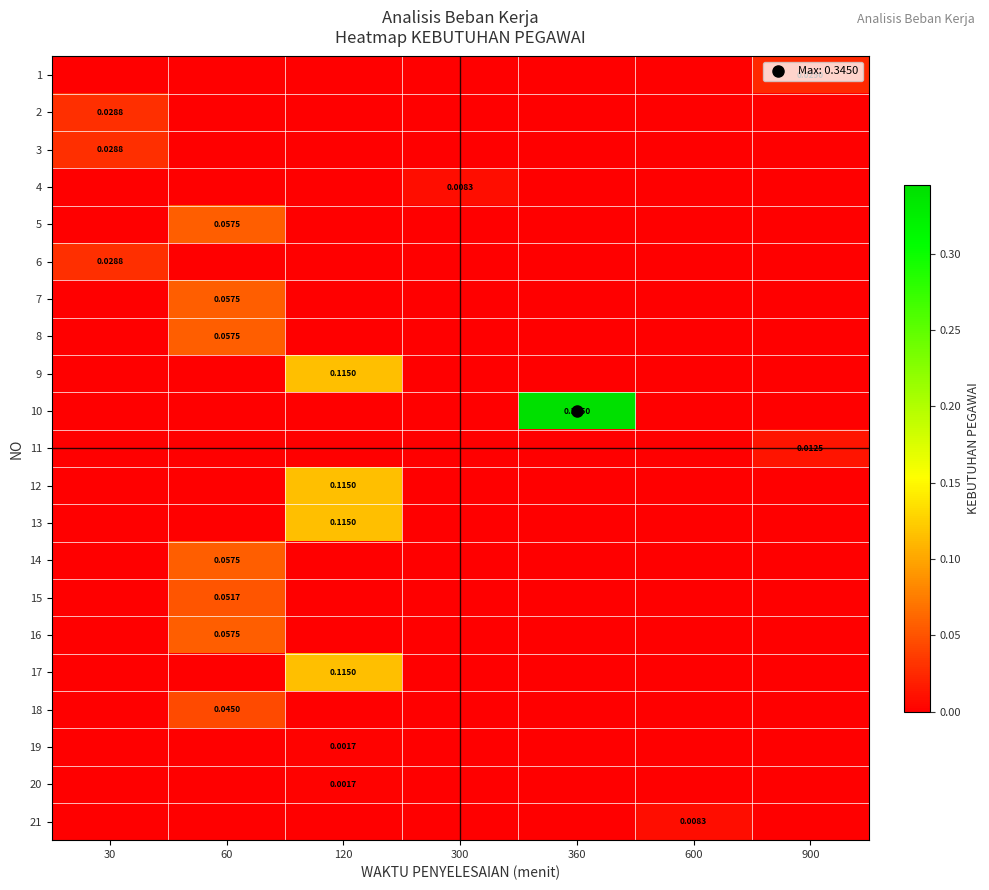

At which category is the sum across all series the highest?

120